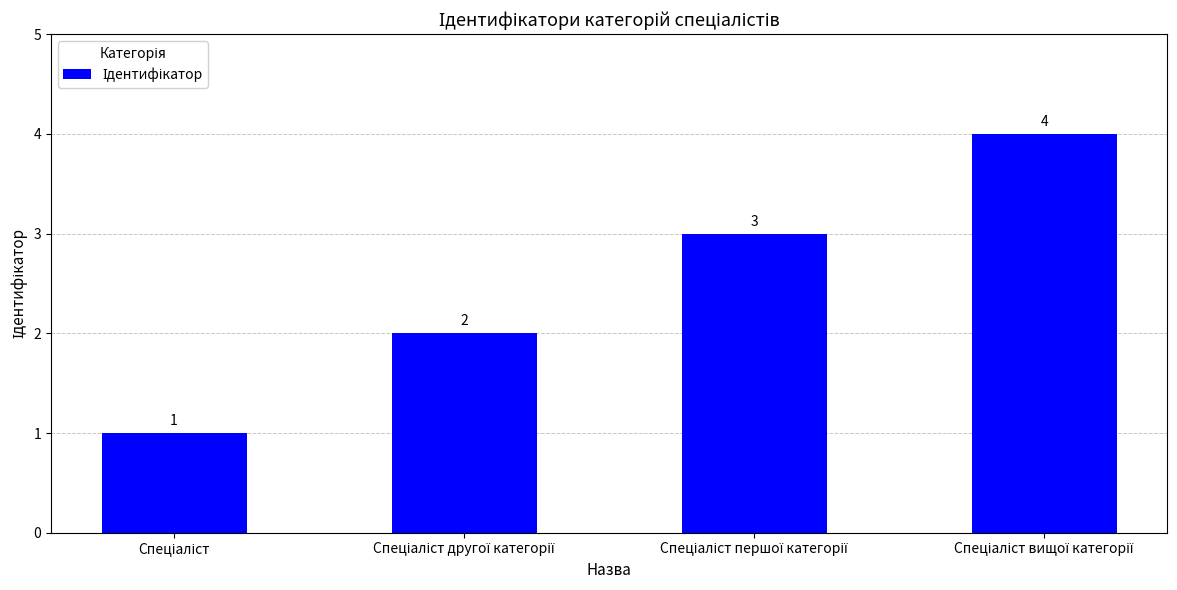

What is the sum of all values?

10